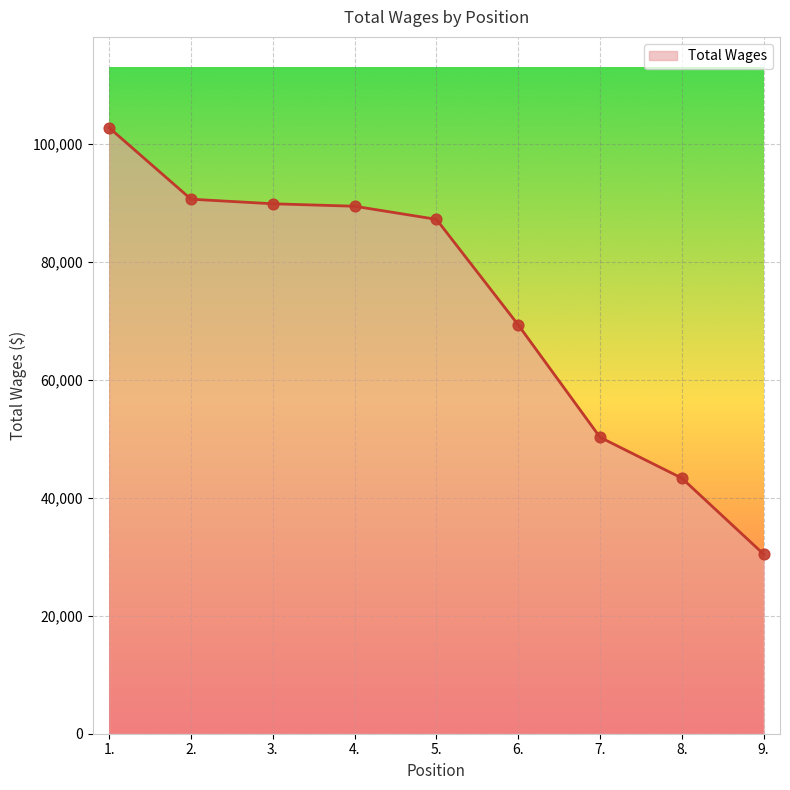

What is the change in value from 1. to 5.?

-15529